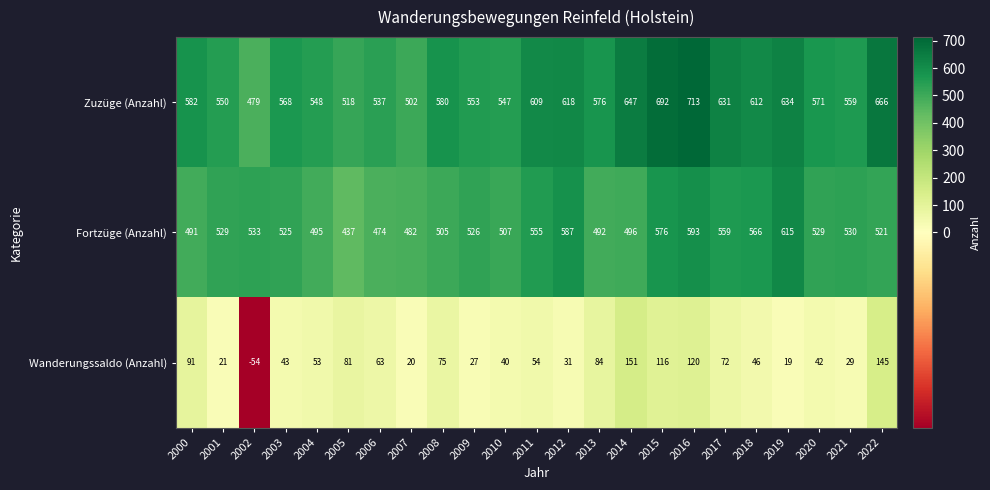

What is the difference between the maximum and minimum values in the Wanderungssaldo (Anzahl) series?

205